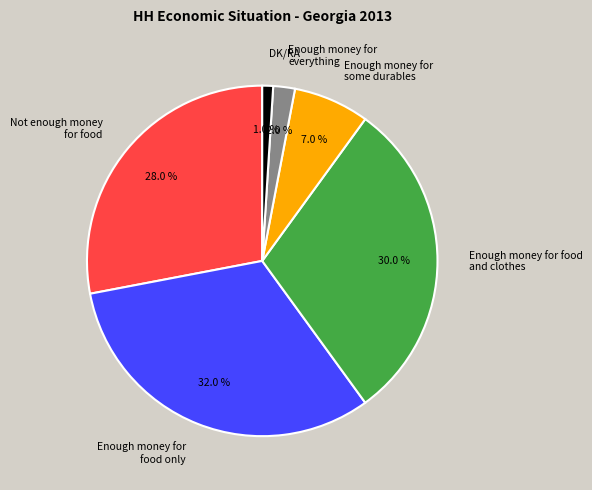

Does Enough money for food only represent more than half of the total?

No